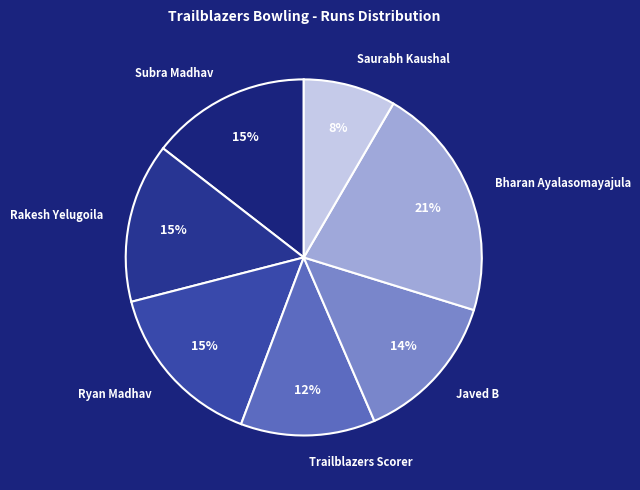

Is it true that Trailblazers Scorer is 1% of the pie?

False